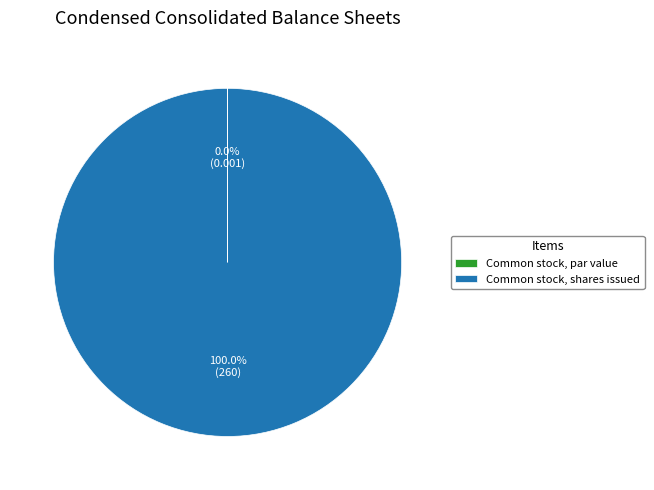

To the nearest percent, what percentage of the pie is Common stock, shares issued?

100%